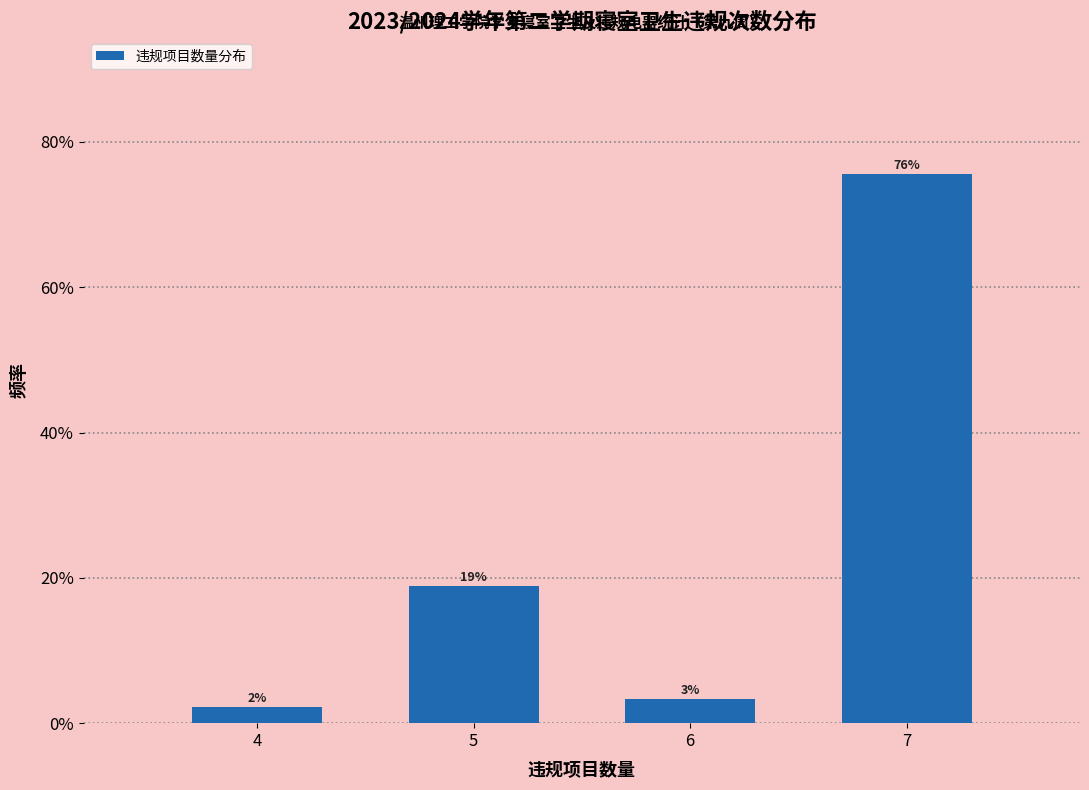

Are the bars horizontal?

No